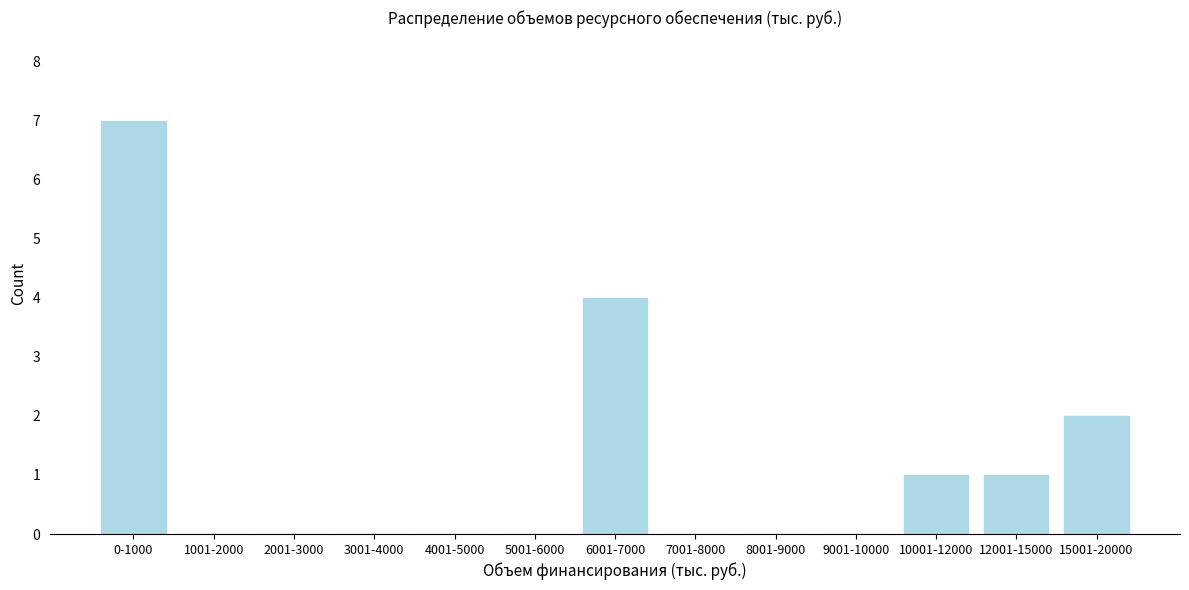

Which has a higher value, 0-1000 or 7001-8000?

0-1000